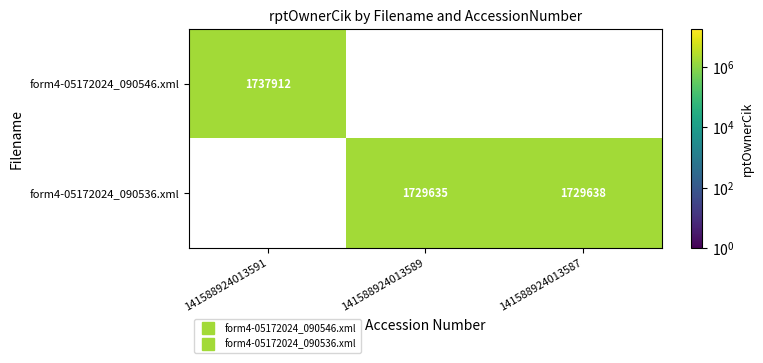

The value of form4-05172024_090546.xml at 141588924013589 is 0. True or false?

True